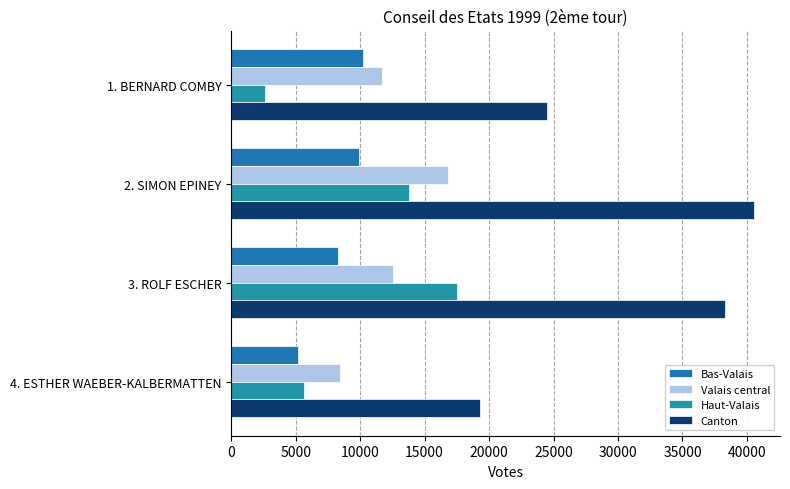

How many distinct data groups are displayed?

4